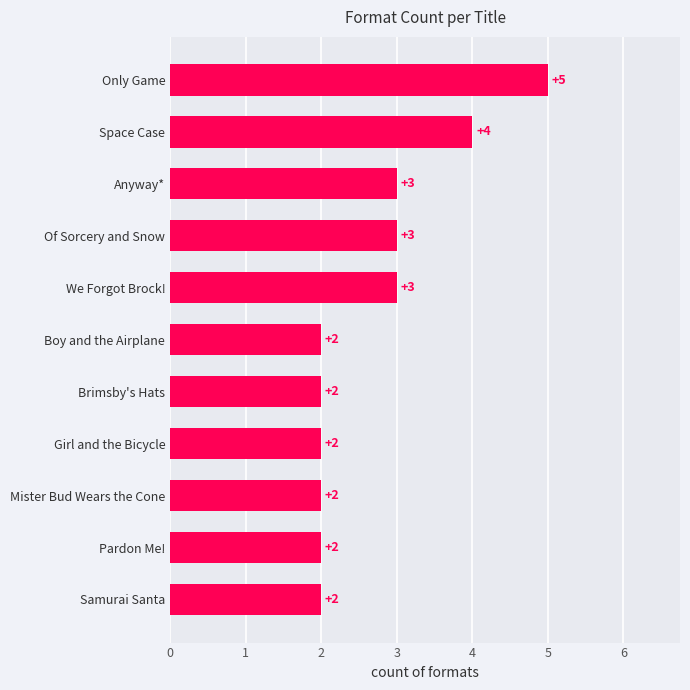

What is the minimum value shown in the chart?

2